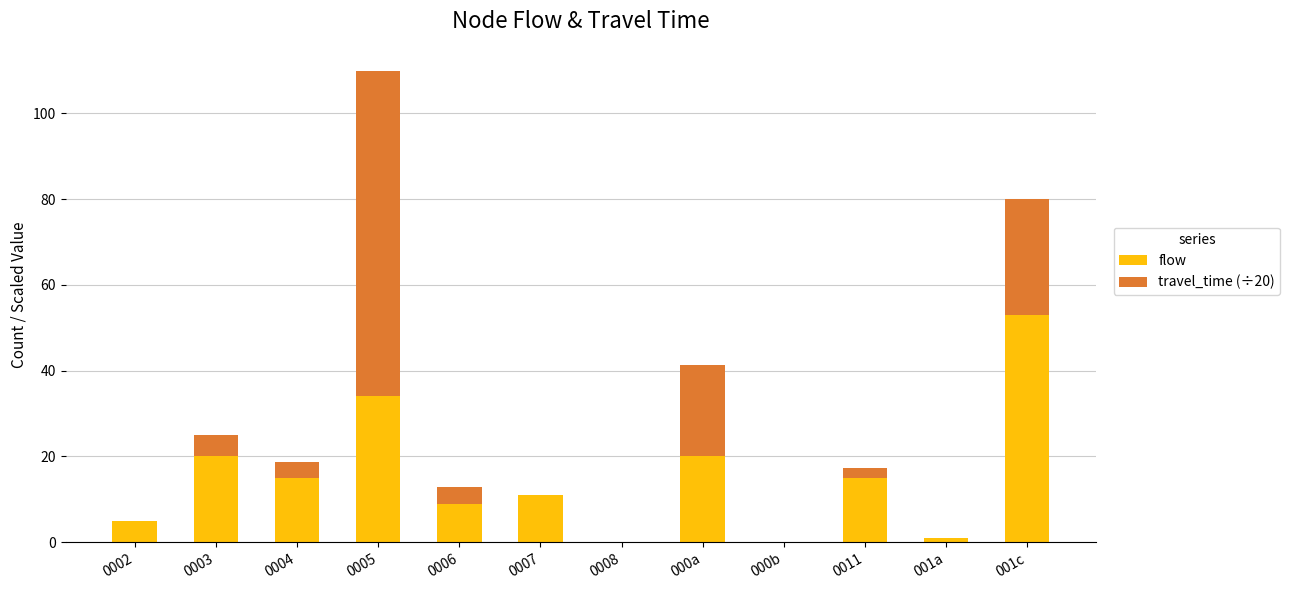

What is the sum of all flow values?

183.0